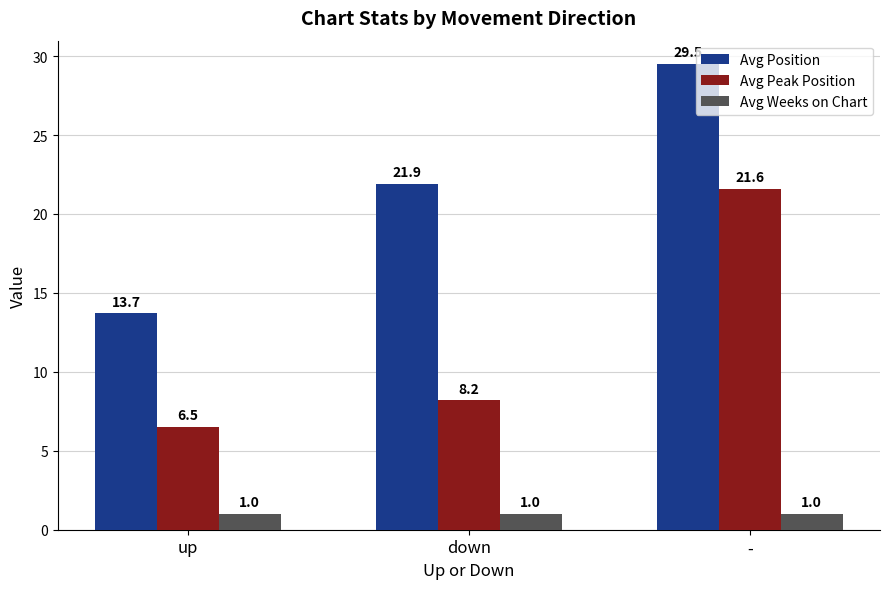

What is the average value of the Avg Weeks on Chart series?

1.0